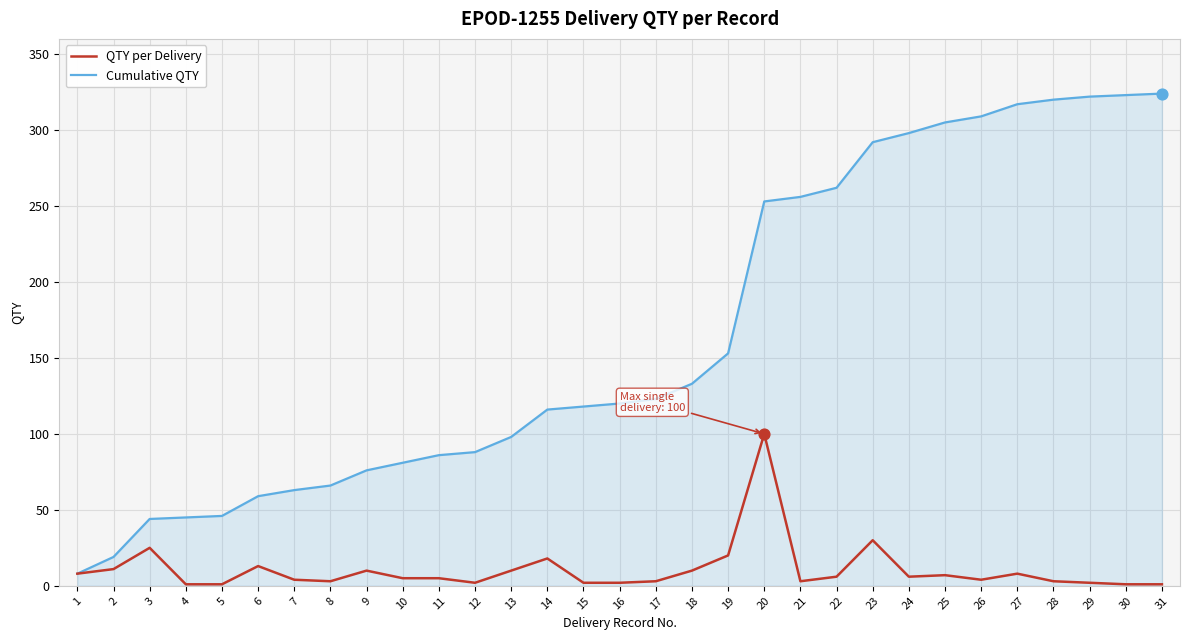

Which series has the largest range (max minus min)?

Cumulative QTY